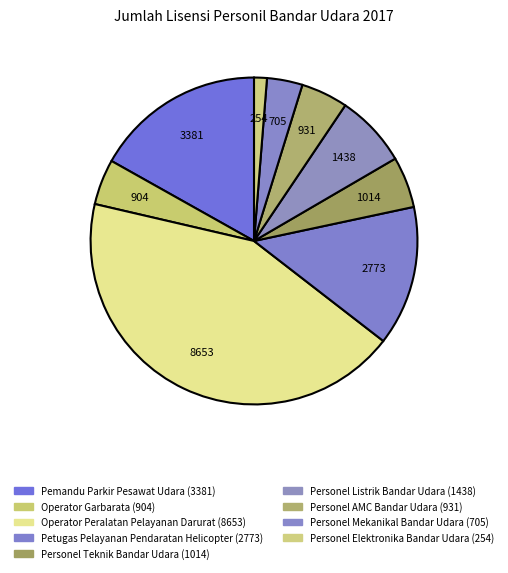

What is the change in value from Pemandu Parkir Pesawat Udara to Personel Mekanikal Bandar Udara?

-2676